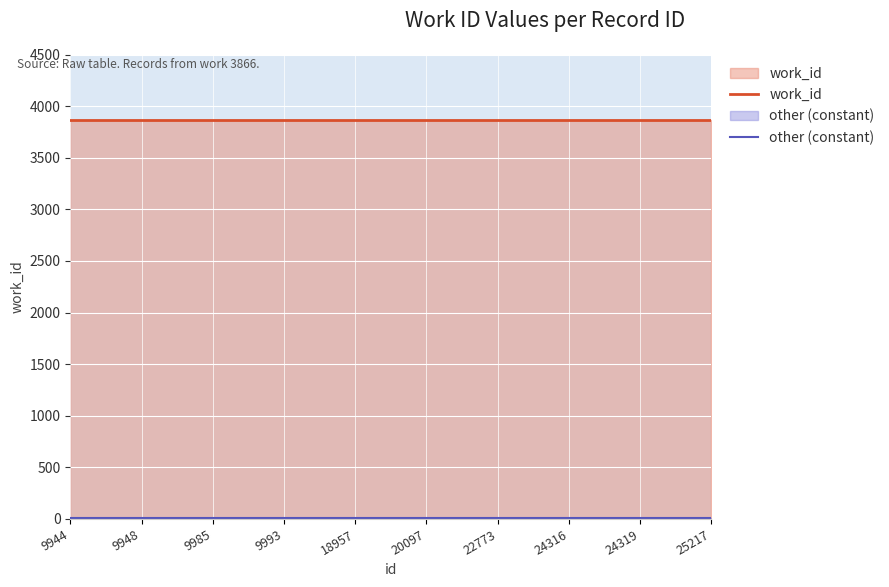

How many lines are shown in the chart?

2